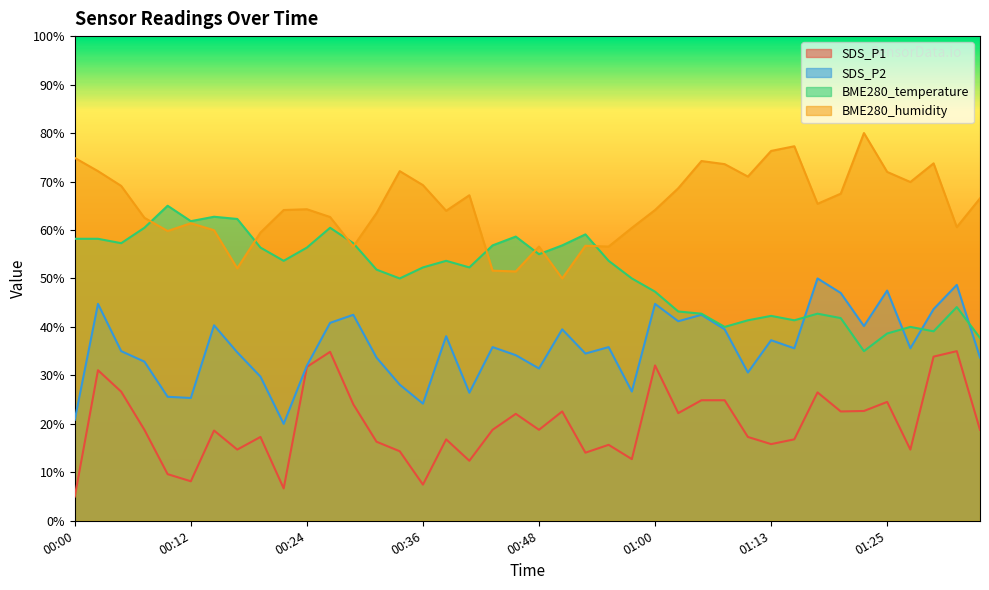

True or false: SDS_P2 and BME280_humidity cross at least once.

False